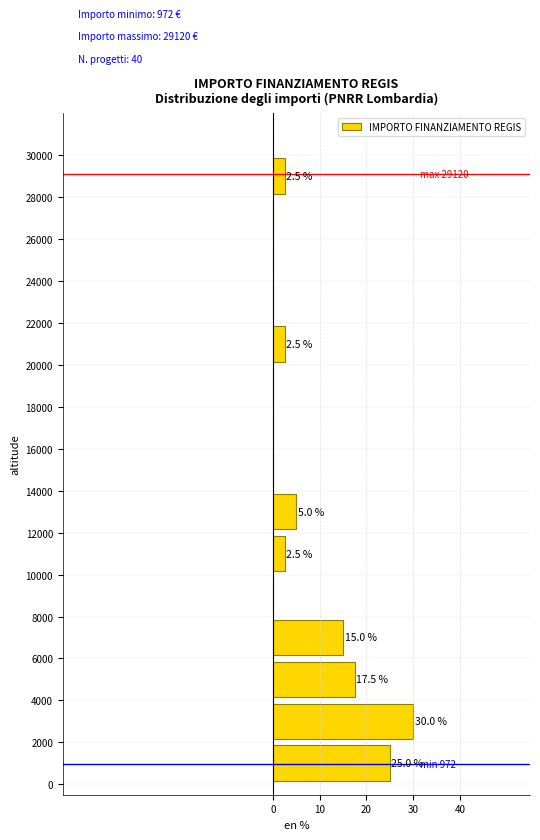

Which range on the y-axis has the longest bar?

2000 to 4000